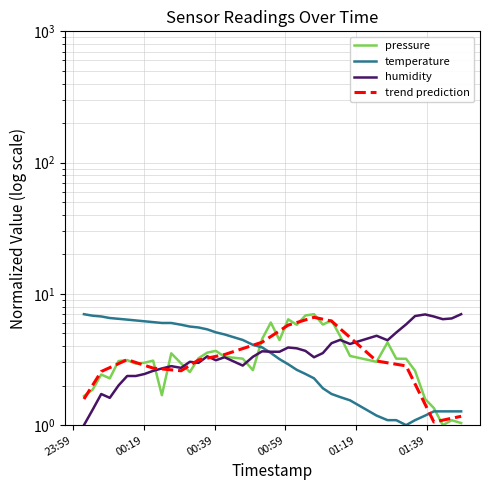

After their last crossing, which series has the higher values: pressure or humidity?

humidity